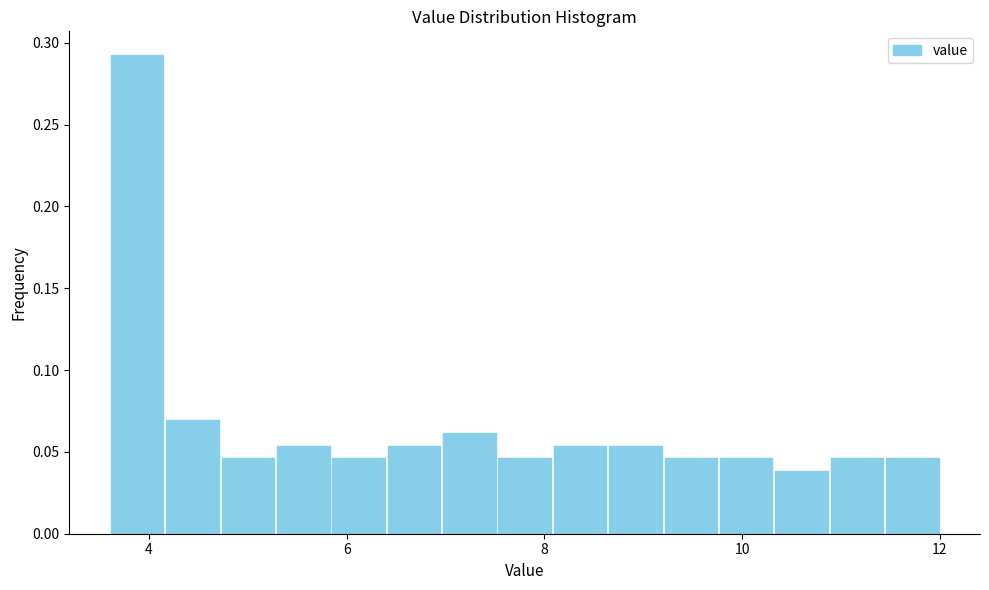

Around what value on the x-axis is the tallest bar? Give the approximate position of its centre, as read against the axis.

3.8